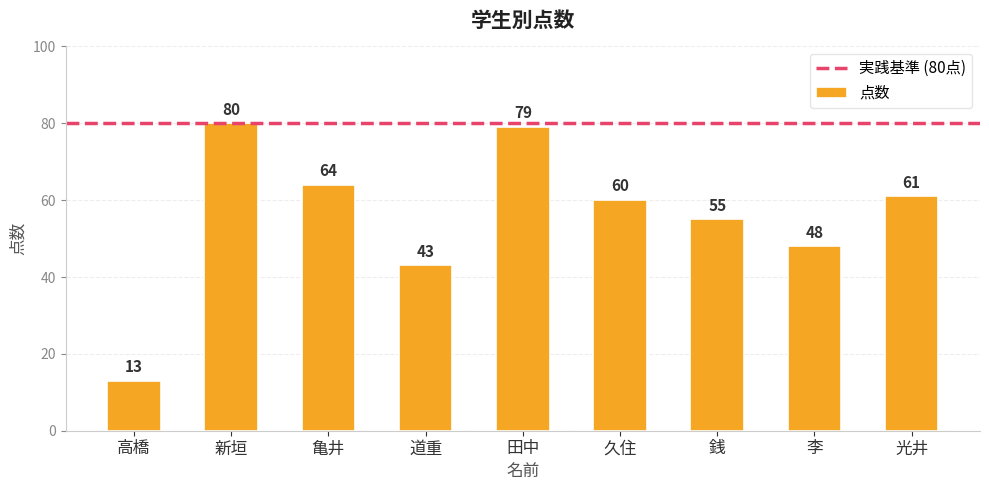

Reading left to right, what are all the values shown in this chart?

13	80	64	43	79	60	55	48	61